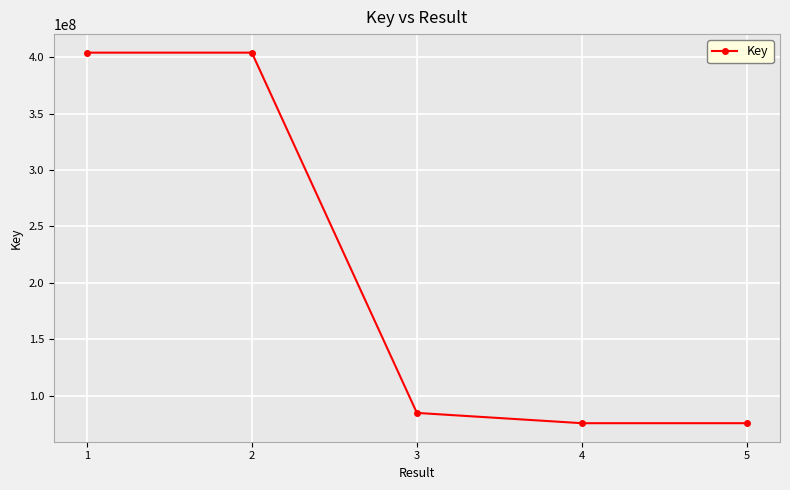

What is the ratio of the value at 5 to the value at 4?

1.0